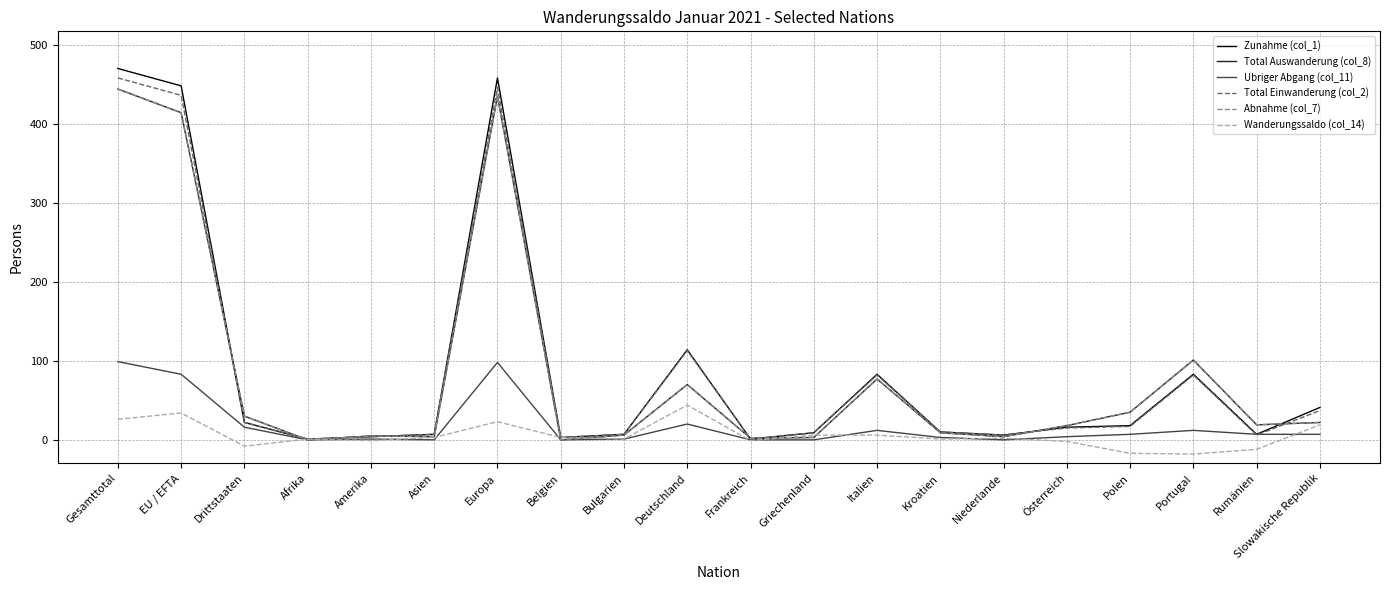

Reading left to right, extract all data points from this chart.

Zunahme (col_1): 470	448	22	1	4	7	458	3	7	114	1	9	83	10	6	16	18	83	7	41
Total Auswanderung (col_8): 444	414	30	0	5	4	435	0	6	70	2	3	77	9	4	18	35	101	19	22
Ubriger Abgang (col_11): 99	83	16	0	1	0	98	0	1	20	0	0	12	3	0	4	7	12	7	7
Total Einwanderung (col_2): 458	436	22	1	4	7	446	3	7	113	1	9	82	10	6	15	17	82	6	37
Abnahme (col_7): 444	414	30	0	5	4	435	0	6	70	2	3	77	9	4	18	35	101	19	22
Wanderungssaldo (col_14): 26	34	-8	1	-1	3	23	3	1	44	-1	6	6	1	2	-2	-17	-18	-12	19